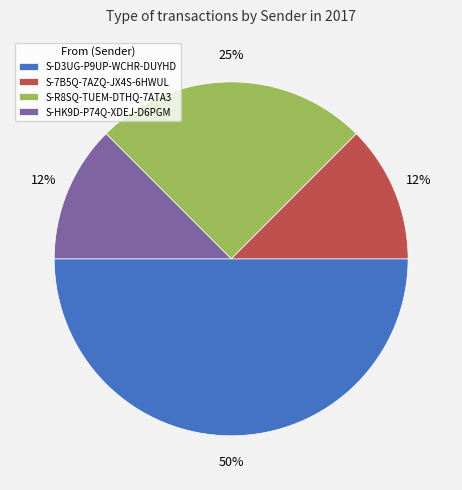

Is S-R8SQ-TUEM-DTHQ-7ATA3 the majority of the pie?

No